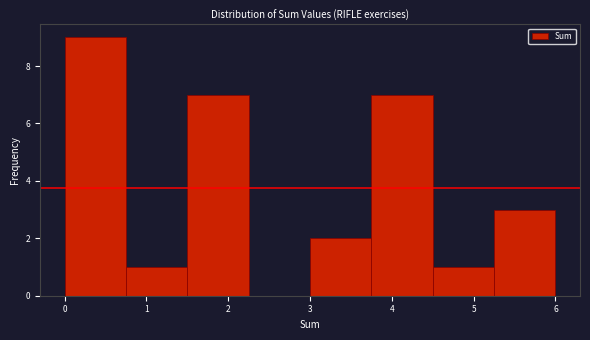

Reading left to right, list every bar in this chart as the range it spans on the x-axis followed by its height. Neither the bar edges nor the heights are printed on the chart, so give them approximately, as read against the axes.

0.00 to 0.75: 9
0.75 to 1.50: 1
1.50 to 2.25: 7
2.25 to 3.00: 0
3.00 to 3.75: 2
3.75 to 4.50: 7
4.50 to 5.25: 1
5.25 to 6.00: 3